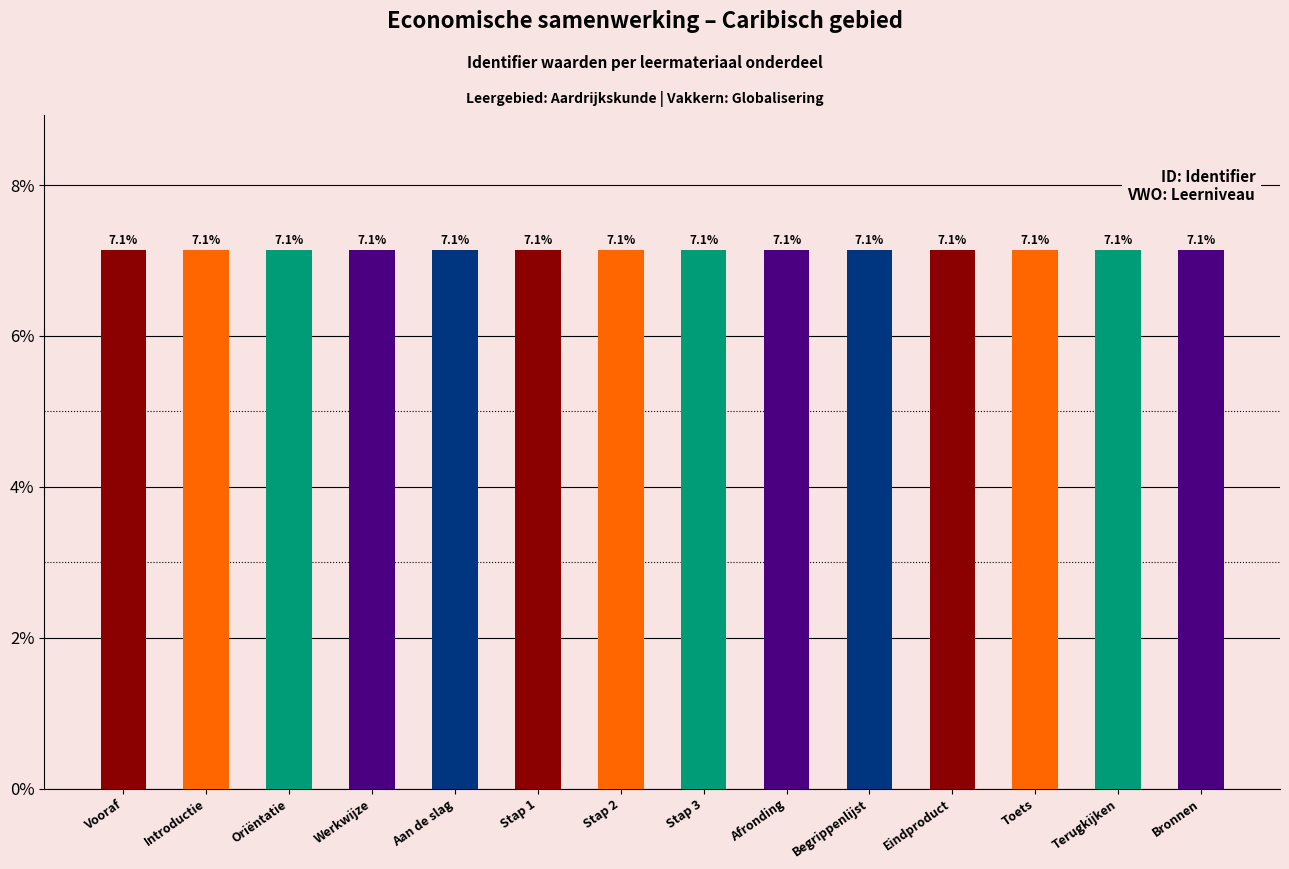

Reading right to left, transcribe all the data shown in this chart.

7.1	7.1	7.1	7.1	7.1	7.1	7.1	7.1	7.1	7.1	7.1	7.1	7.1	7.1